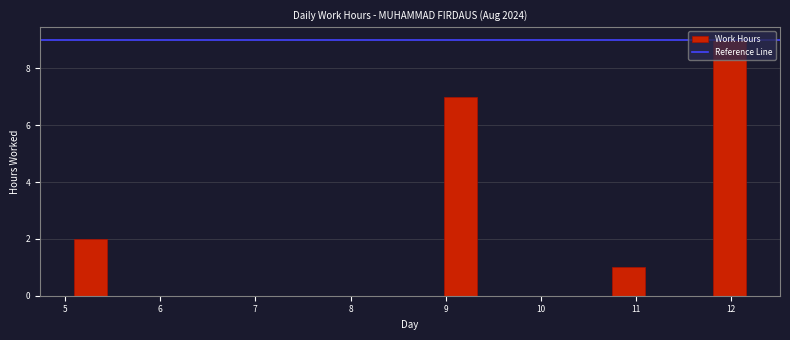

Read against the x-axis, roughly where is the centre of the tallest bar?

12.0